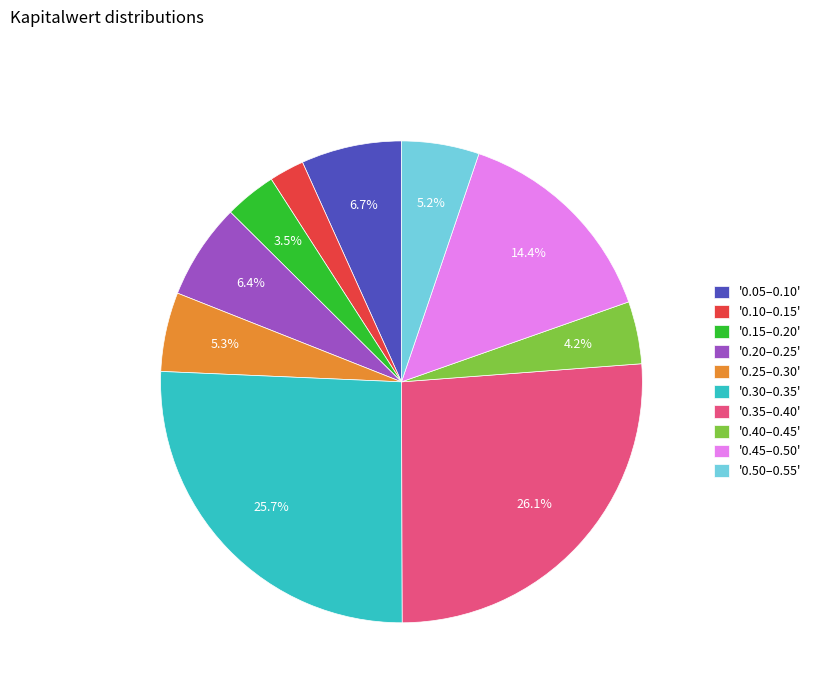

Which has a higher value, '0.45–0.50' or '0.05–0.10'?

'0.45–0.50'